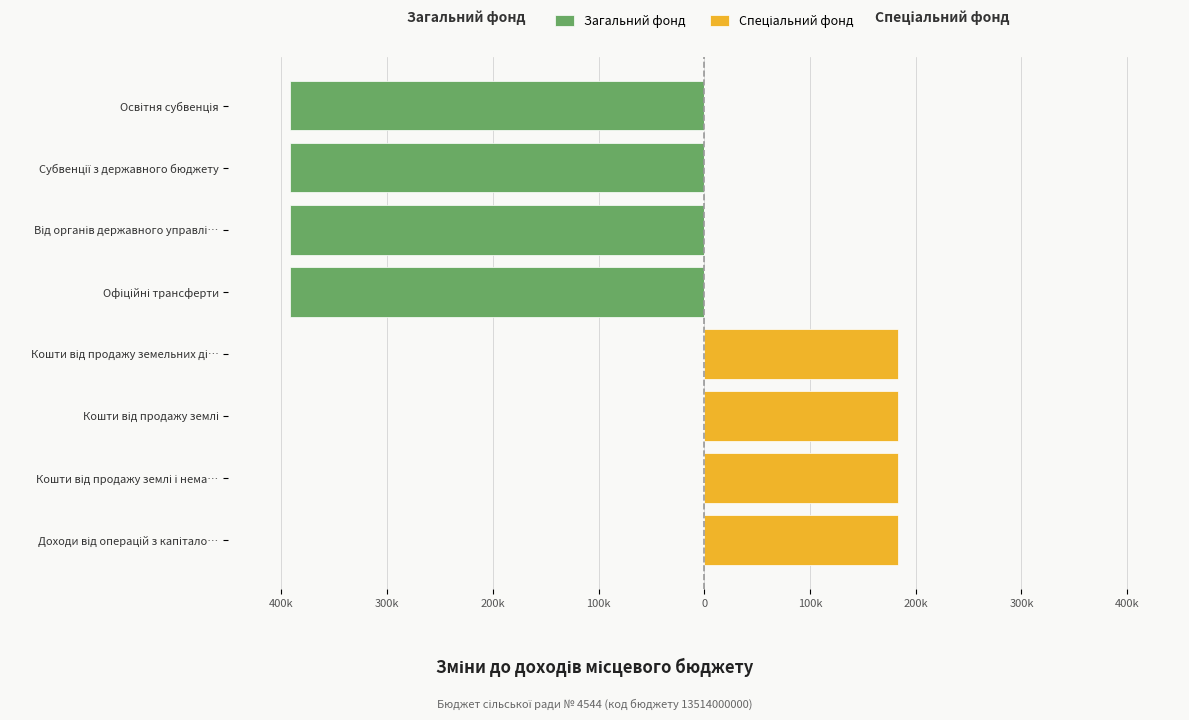

What is the approximate value of Спеціальний фонд at Кошти від продажу землі і нема…, to the nearest 50?

183000